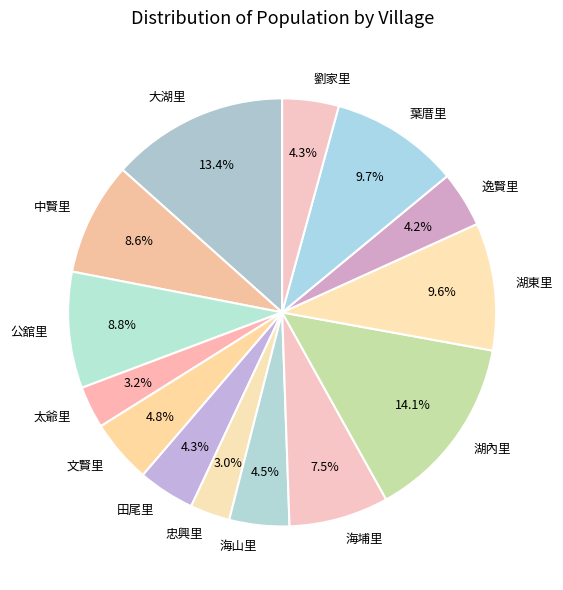

How many segments does this pie chart have?

14